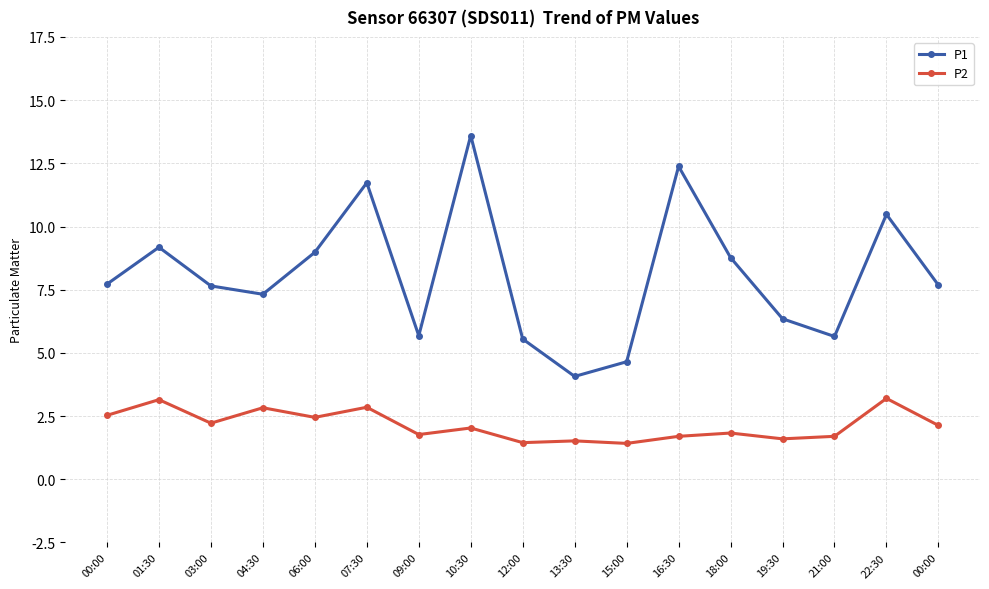

What is the sum of all P1 values?

137.4